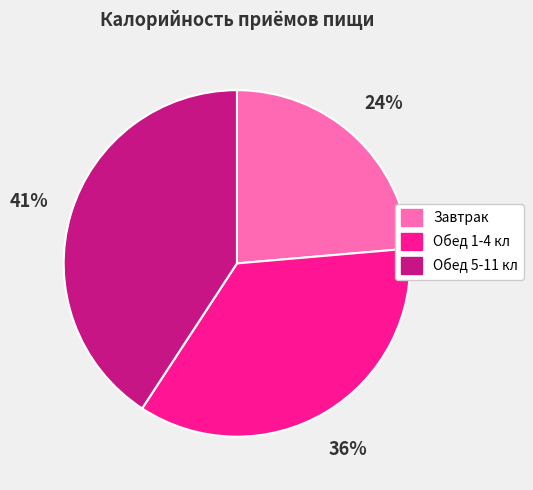

What is the smallest slice in the pie chart?

Завтрак